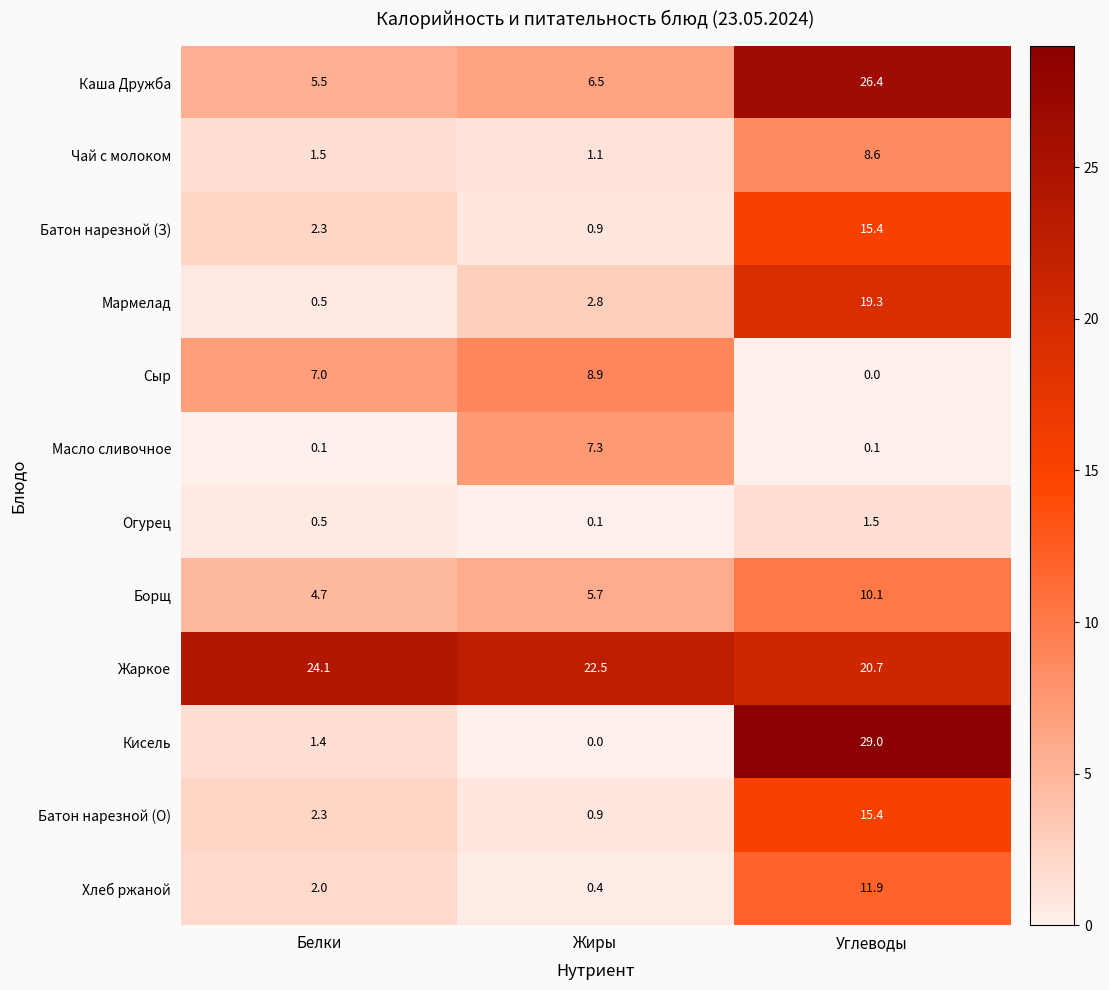

What is the sum of all Батон нарезной (З) values?

18.6